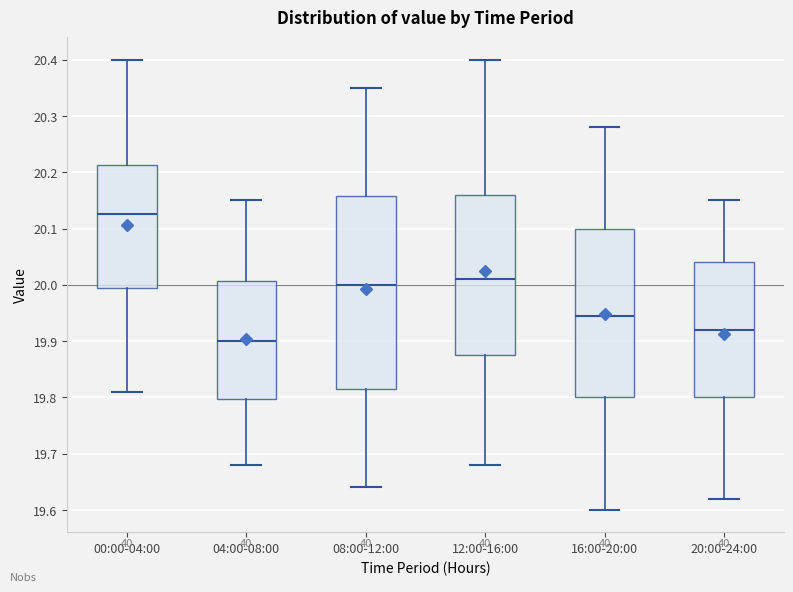

Comparing the boxes themselves (not the whiskers), which one is the tallest?

08:00-12:00